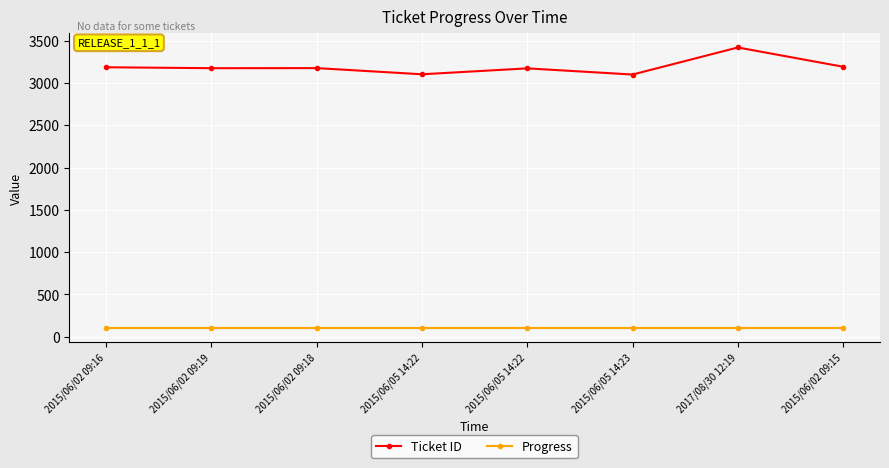

What is the spread (max minus min) of values at 2015/06/02 09:19?

3075